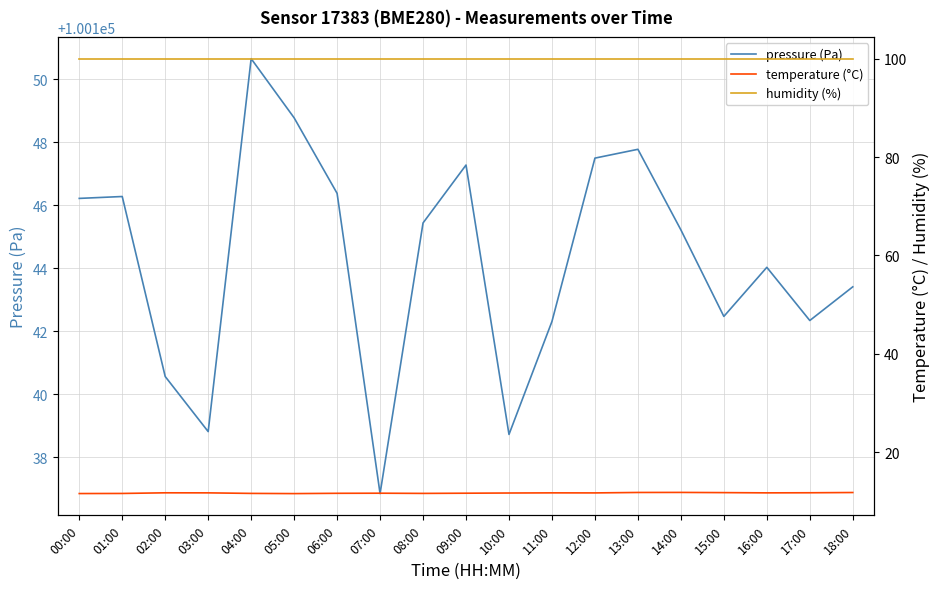

Does the chart have visible grid lines?

Yes